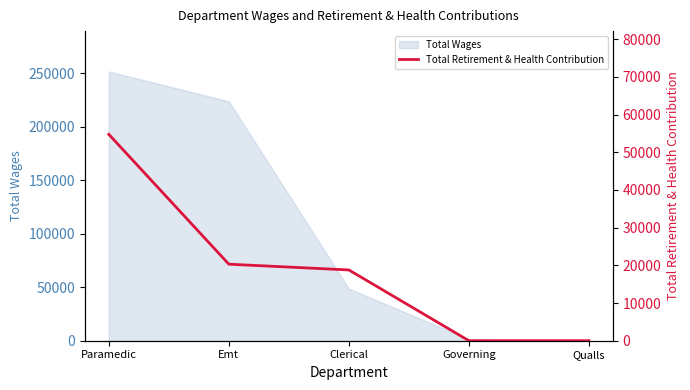

List the labels in order of value, largest first.

Paramedic, Emt, Clerical, Governing, Qualls